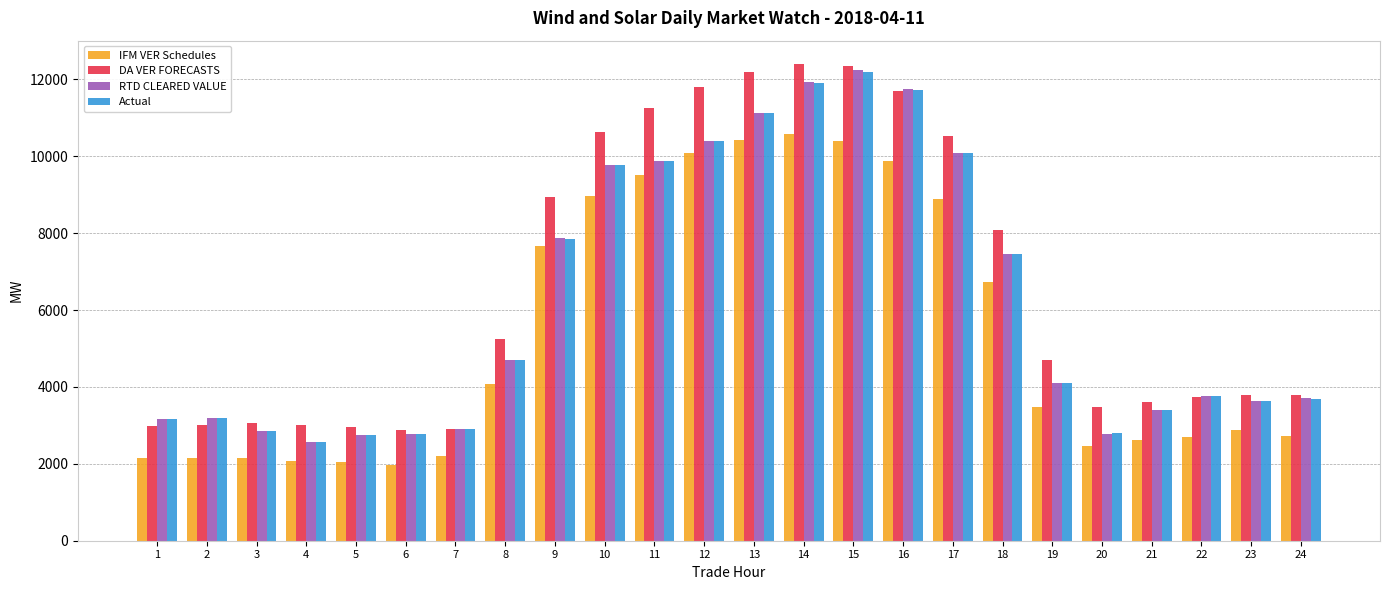

What is the value of the DA VER FORECASTS bar at the 2nd from the left?

3014.6